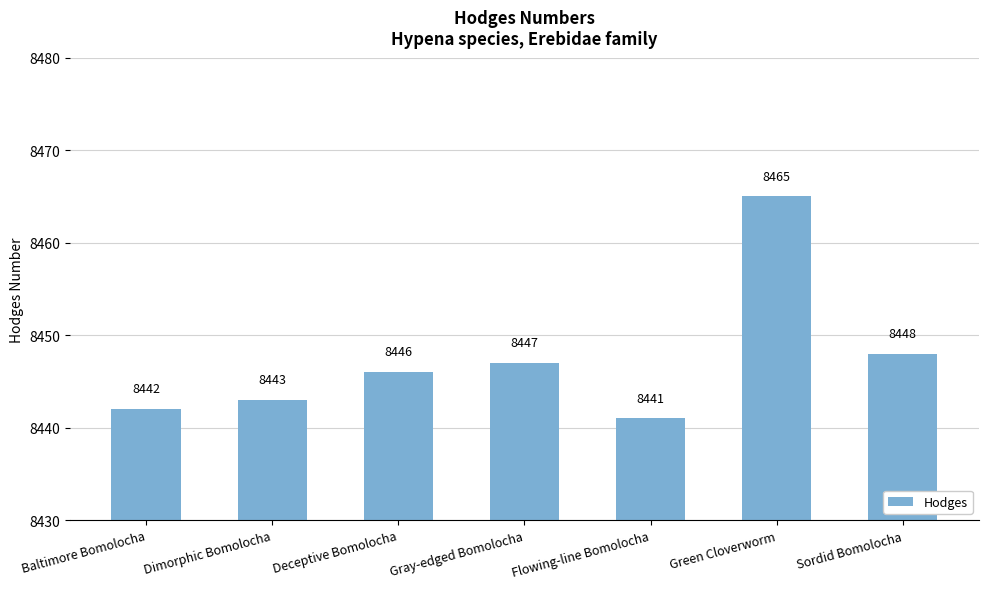

At which label is the value closest to 8453?

Sordid Bomolocha